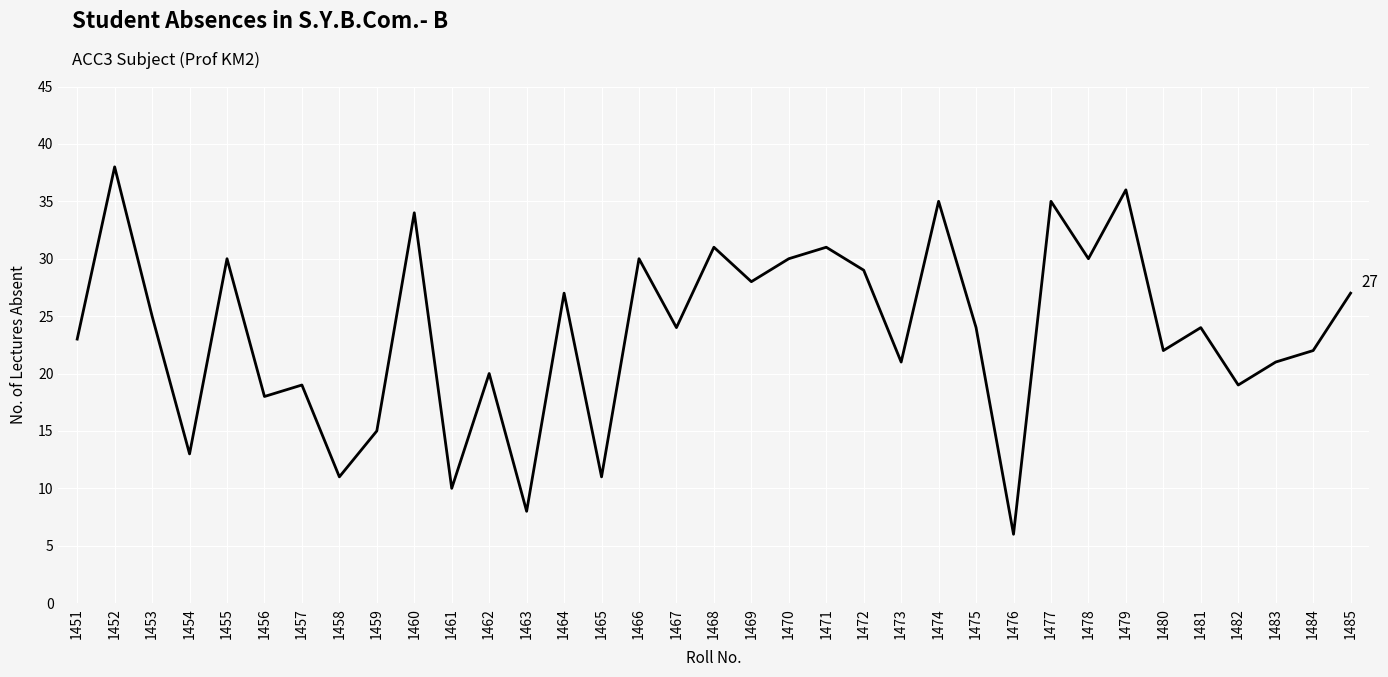

Between 1468 and 1478, which is larger?

1468